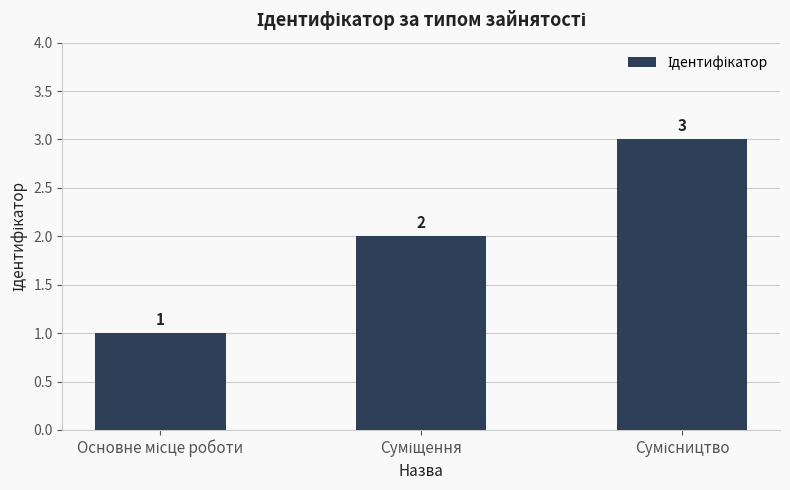

What is the average value?

2